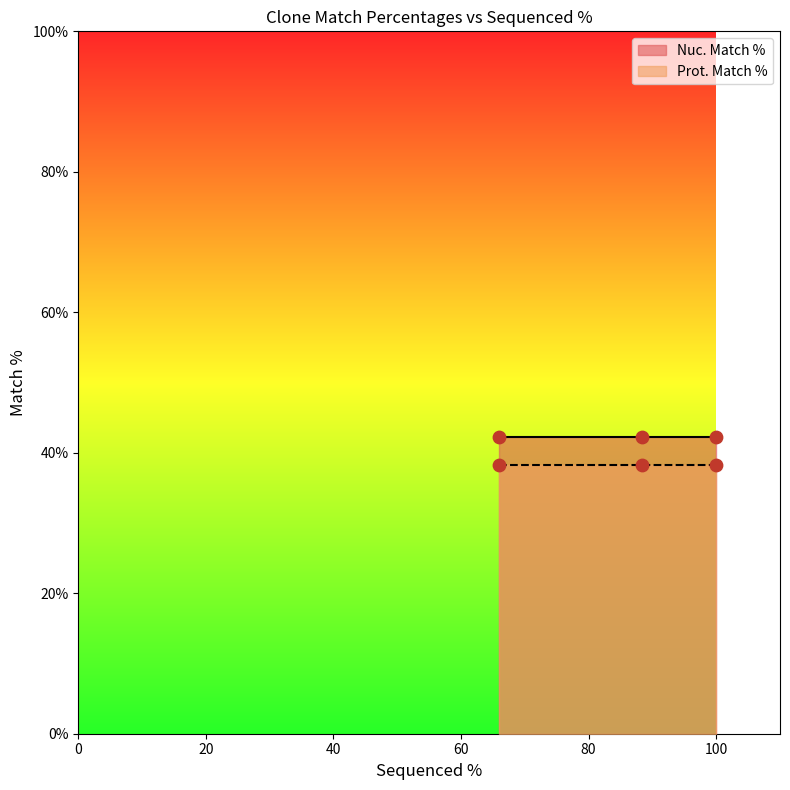

At which category is the sum across all series the highest?

100.0